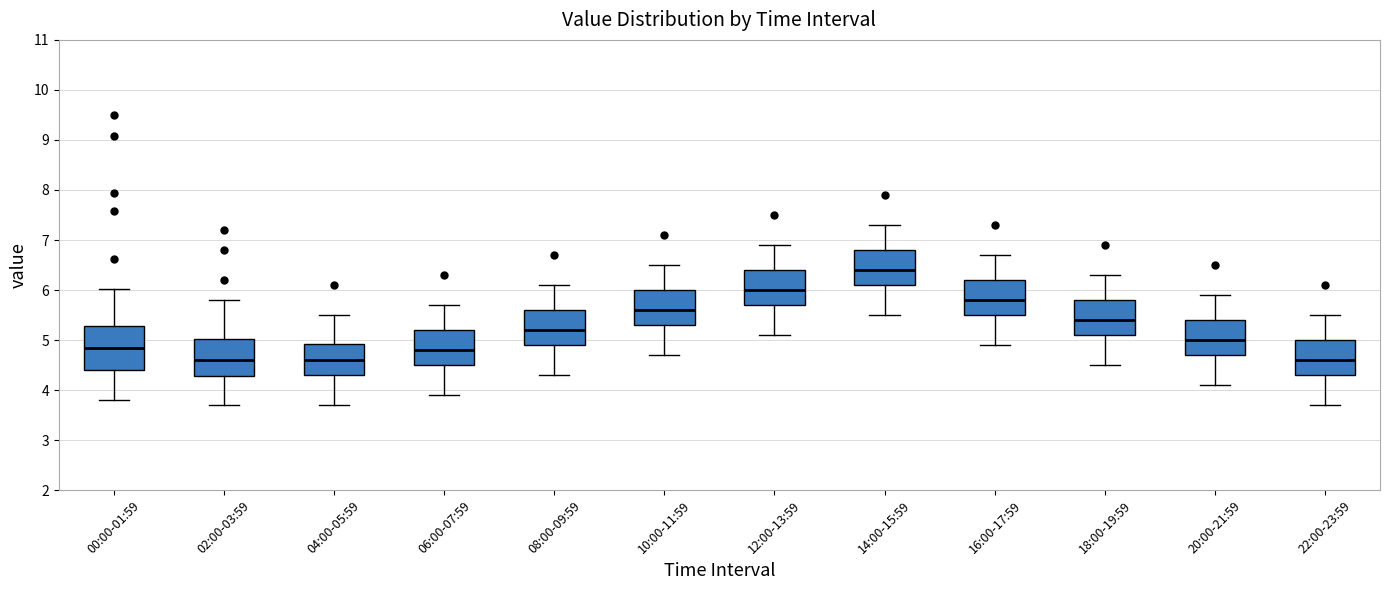

Where is the lower edge of the box for 20:00-21:59 on the y-axis? The values are not printed on the chart, so give them approximately, as read against the axis.

4.7